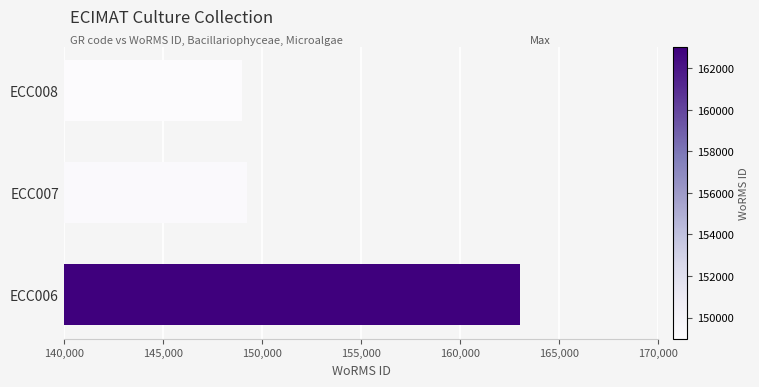

Rank the categories by value from lowest to highest.

ECC008, ECC007, ECC006